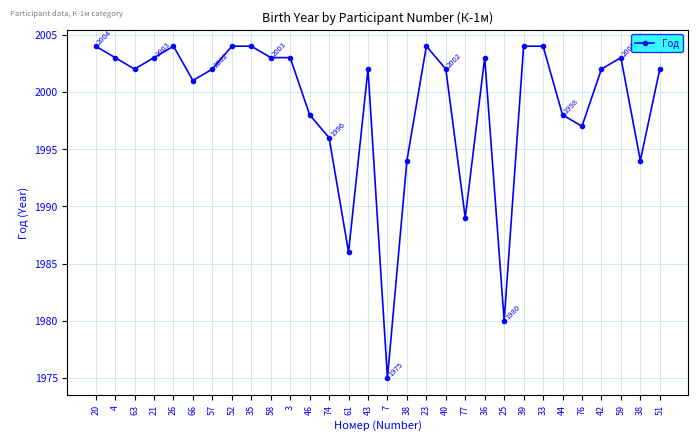

At which label is the value closest to 1989?

77